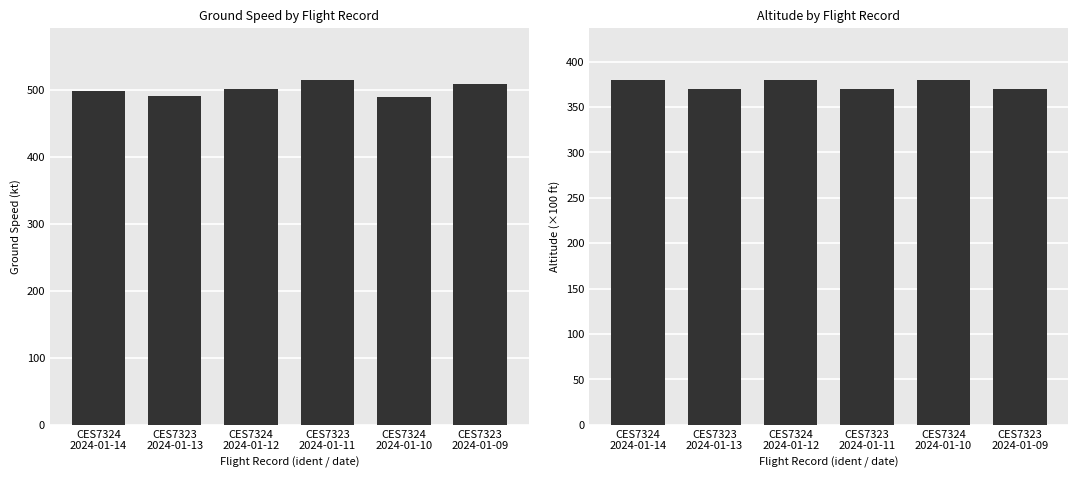

What is the maximum value shown in the chart?

515